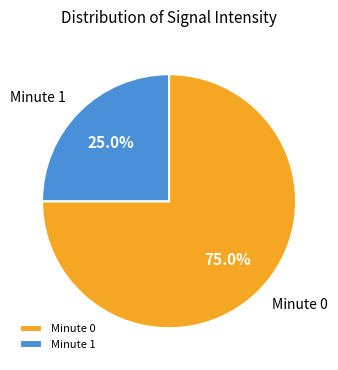

Which has a higher value, Minute 0 or Minute 1?

Minute 0